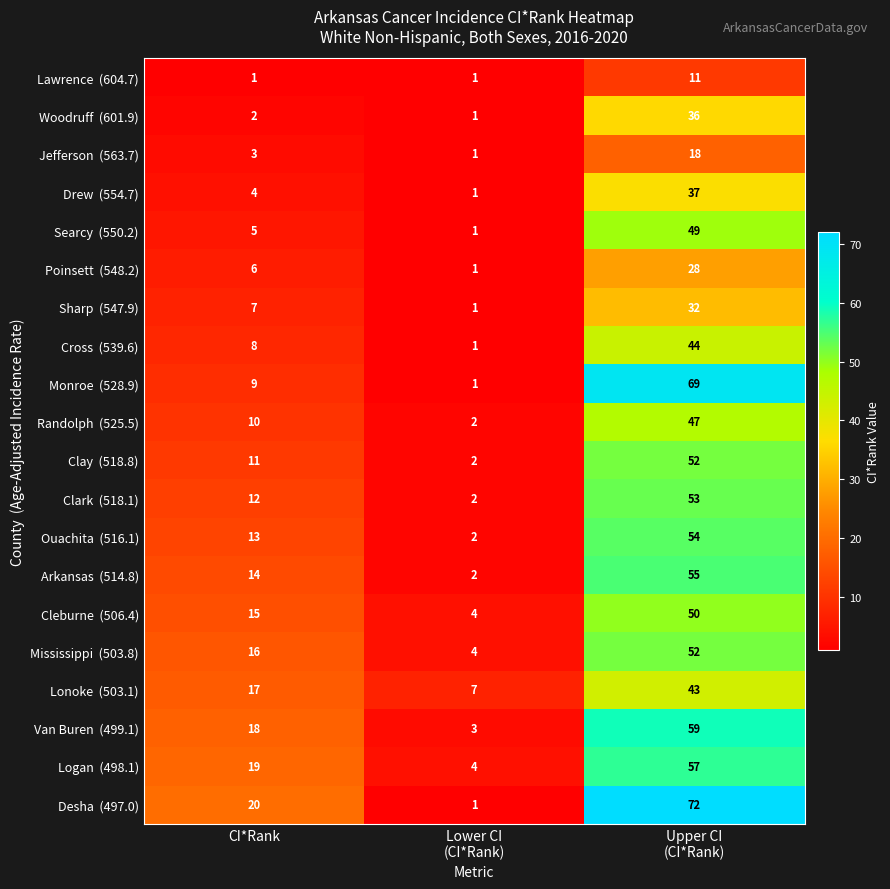

What is the difference between the highest and lowest values at CI*Rank?

19